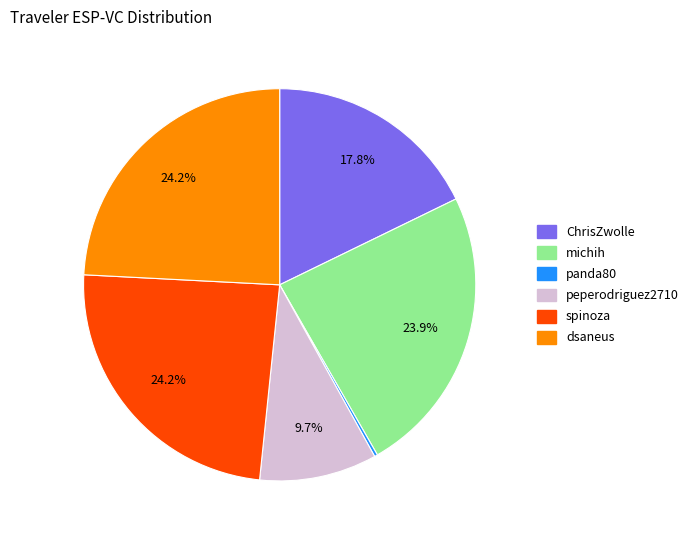

Combined, do michih and spinoza account for over 50%?

No